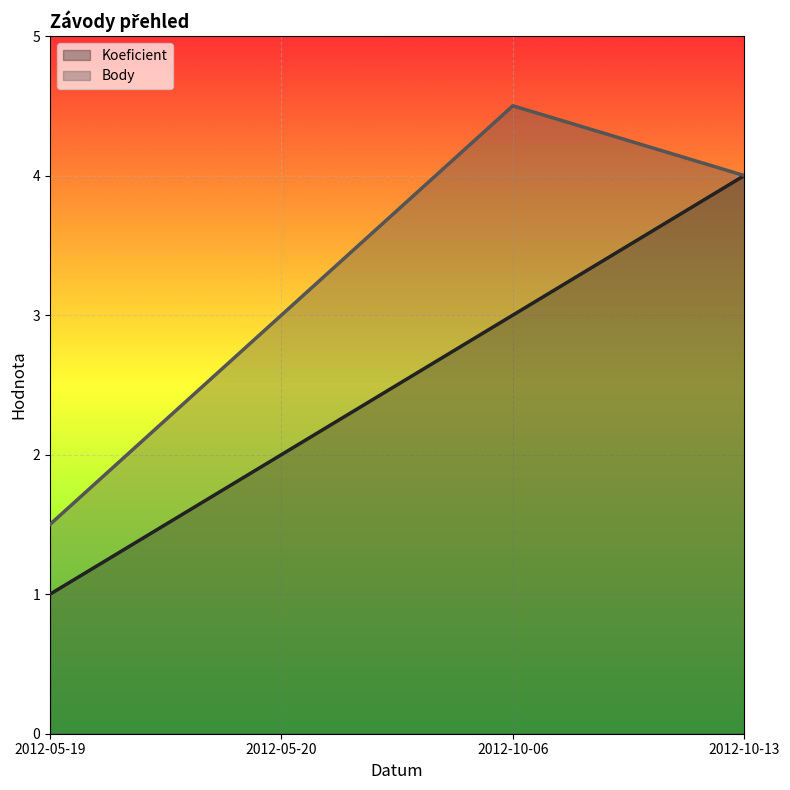

Reading right to left, transcribe all the data shown in this chart.

Koeficient: 4.0	3.0	2.0	1.0
Body: 4.0	4.5	3.0	1.5